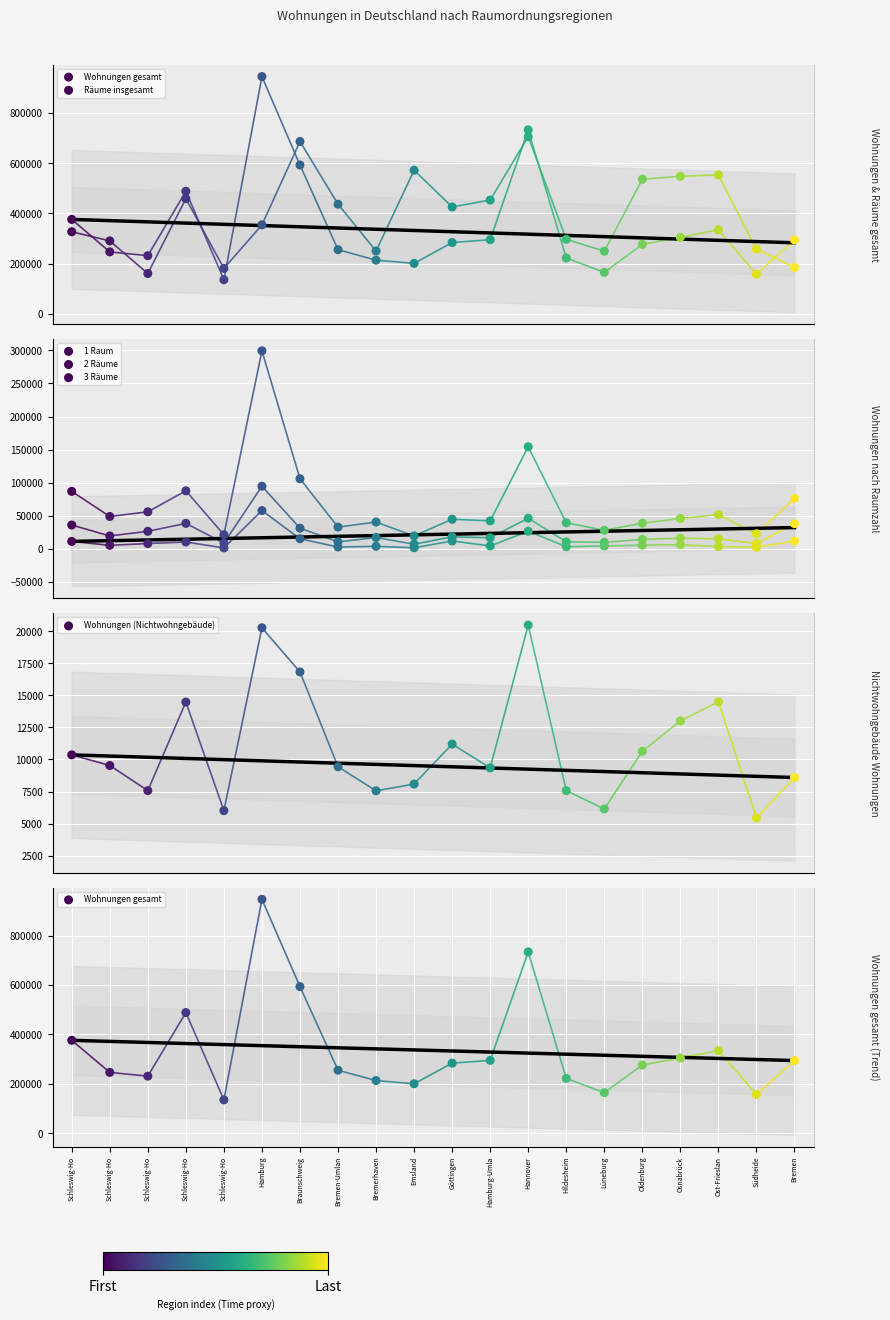

Which series has the largest Y range (max minus min)?

Wohnungen gesamt